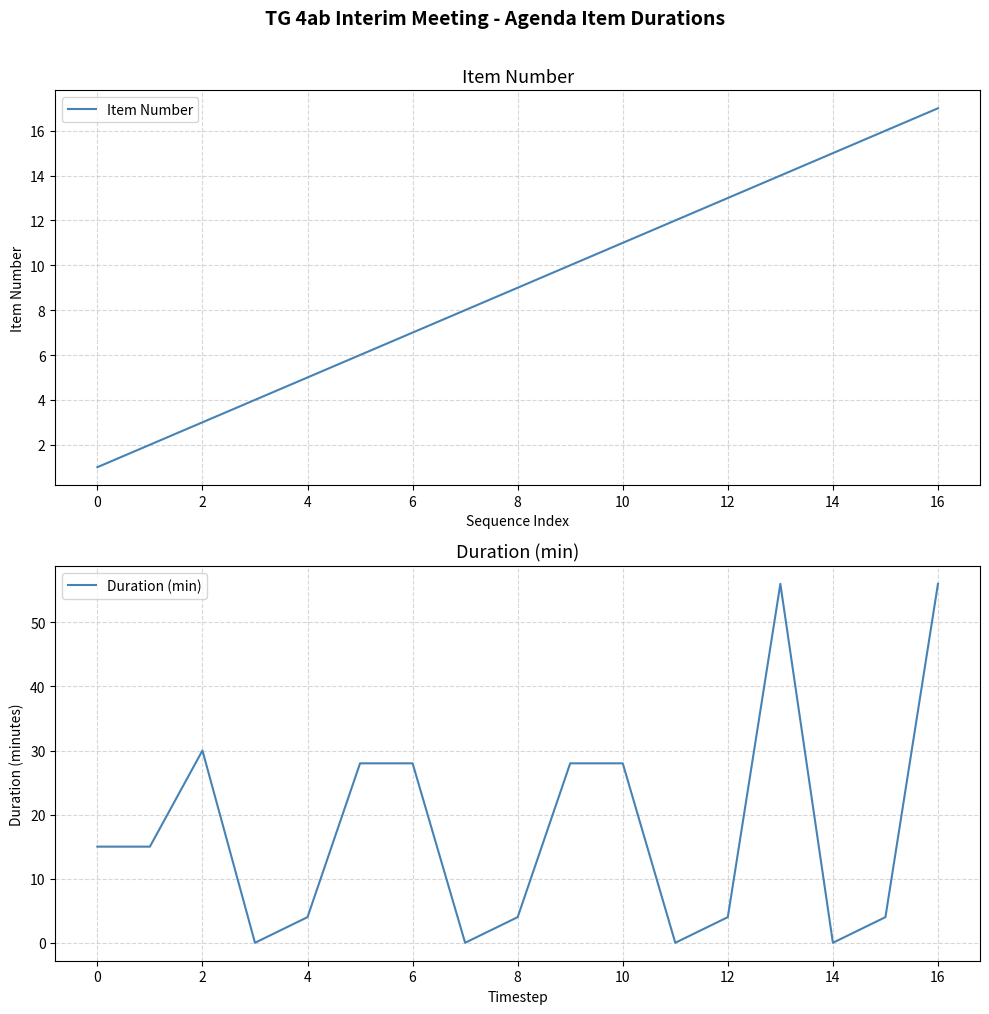

At which label is Item Number closest to 9?

8